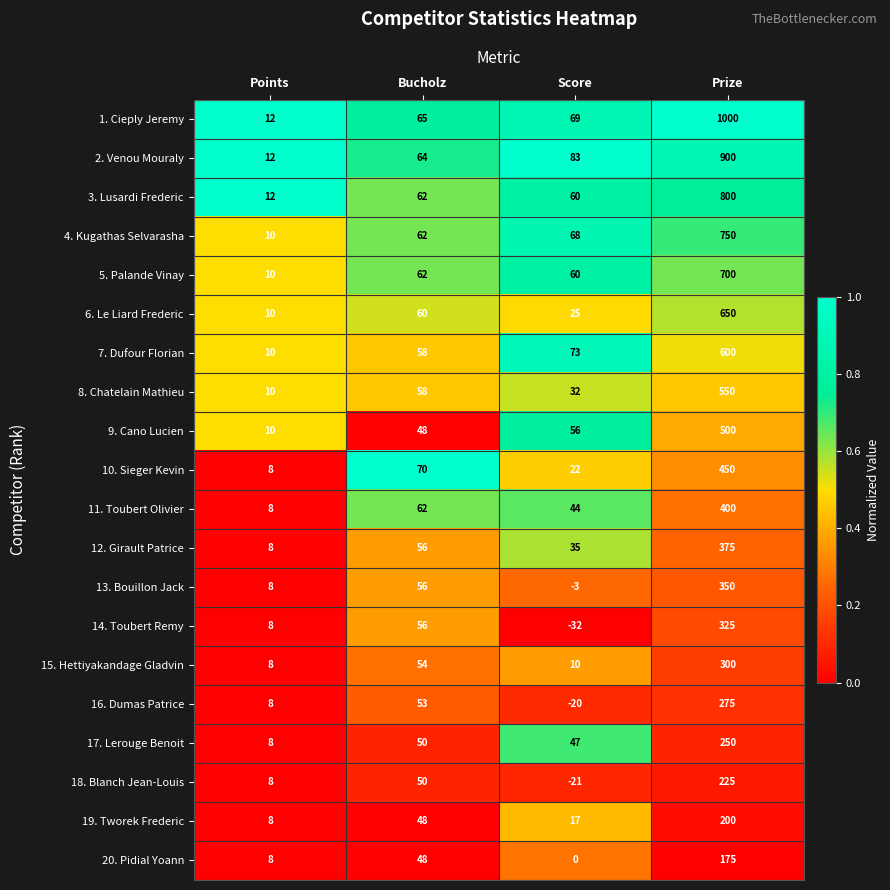

List the labels in order of 4. Kugathas Selvarasha value, smallest first.

Points, Bucholz, Score, Prize